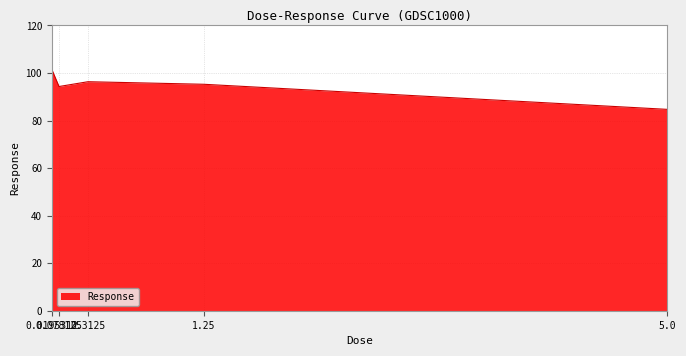

What is the difference between the values at 1.25 and 0.0195312?

6.3